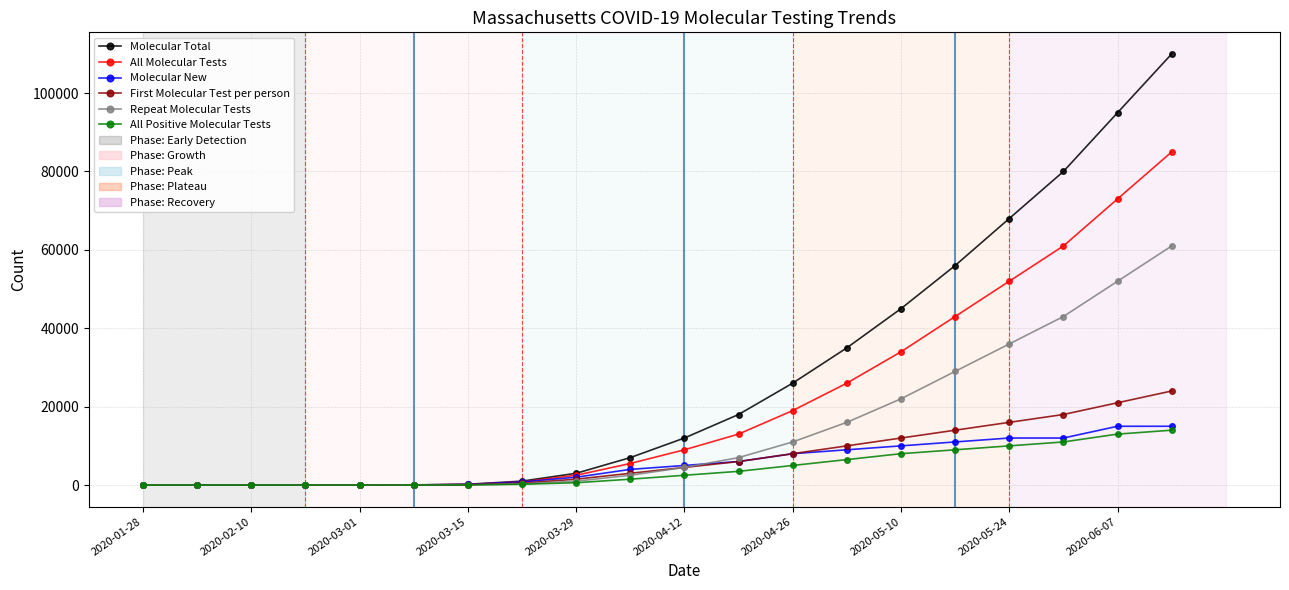

Which series has the largest range (max minus min)?

Molecular Total